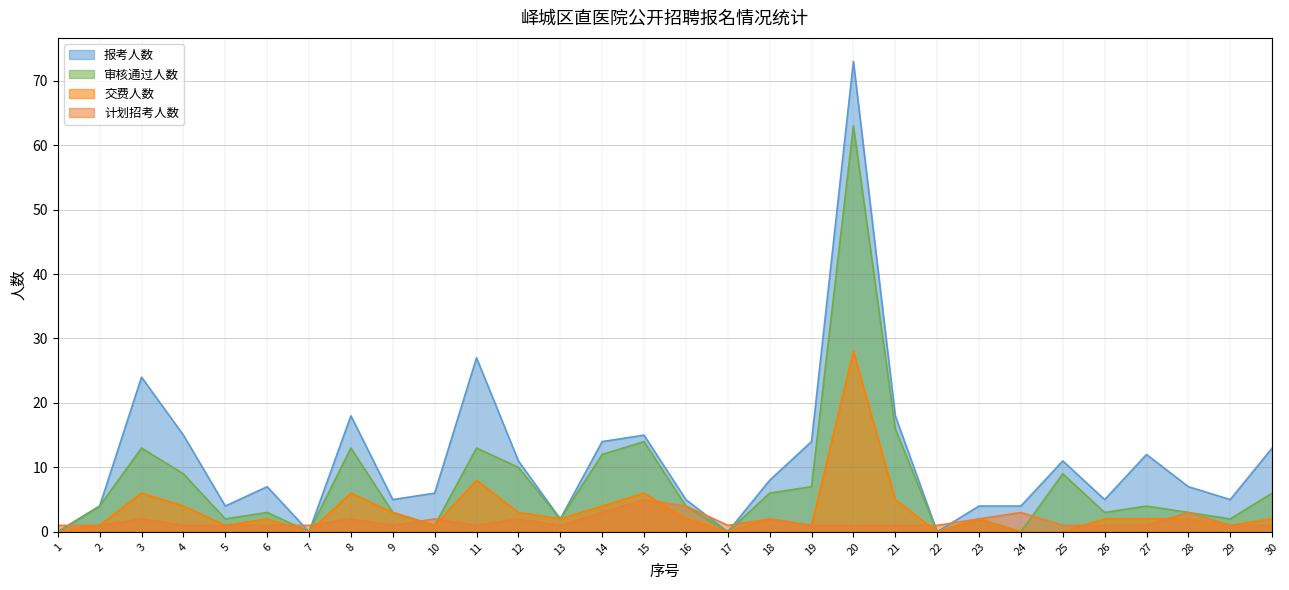

Reading left to right, extract all data points from this chart.

报考人数: 0	4	24	15	4	7	0	18	5	6	27	11	2	14	15	5	0	8	14	73	18	0	4	4	11	5	12	7	5	13
审核通过人数: 0	4	13	9	2	3	0	13	3	1	13	10	2	12	14	4	0	6	7	63	16	0	2	0	9	3	4	3	2	6
交费人数: 0	1	6	4	1	2	0	6	3	1	8	3	2	4	6	2	0	2	1	28	5	0	2	0	0	2	2	2	1	2
计划招考人数: 1	1	2	1	1	1	1	2	1	2	1	2	1	3	5	4	1	2	1	1	1	1	2	3	1	1	1	3	1	1